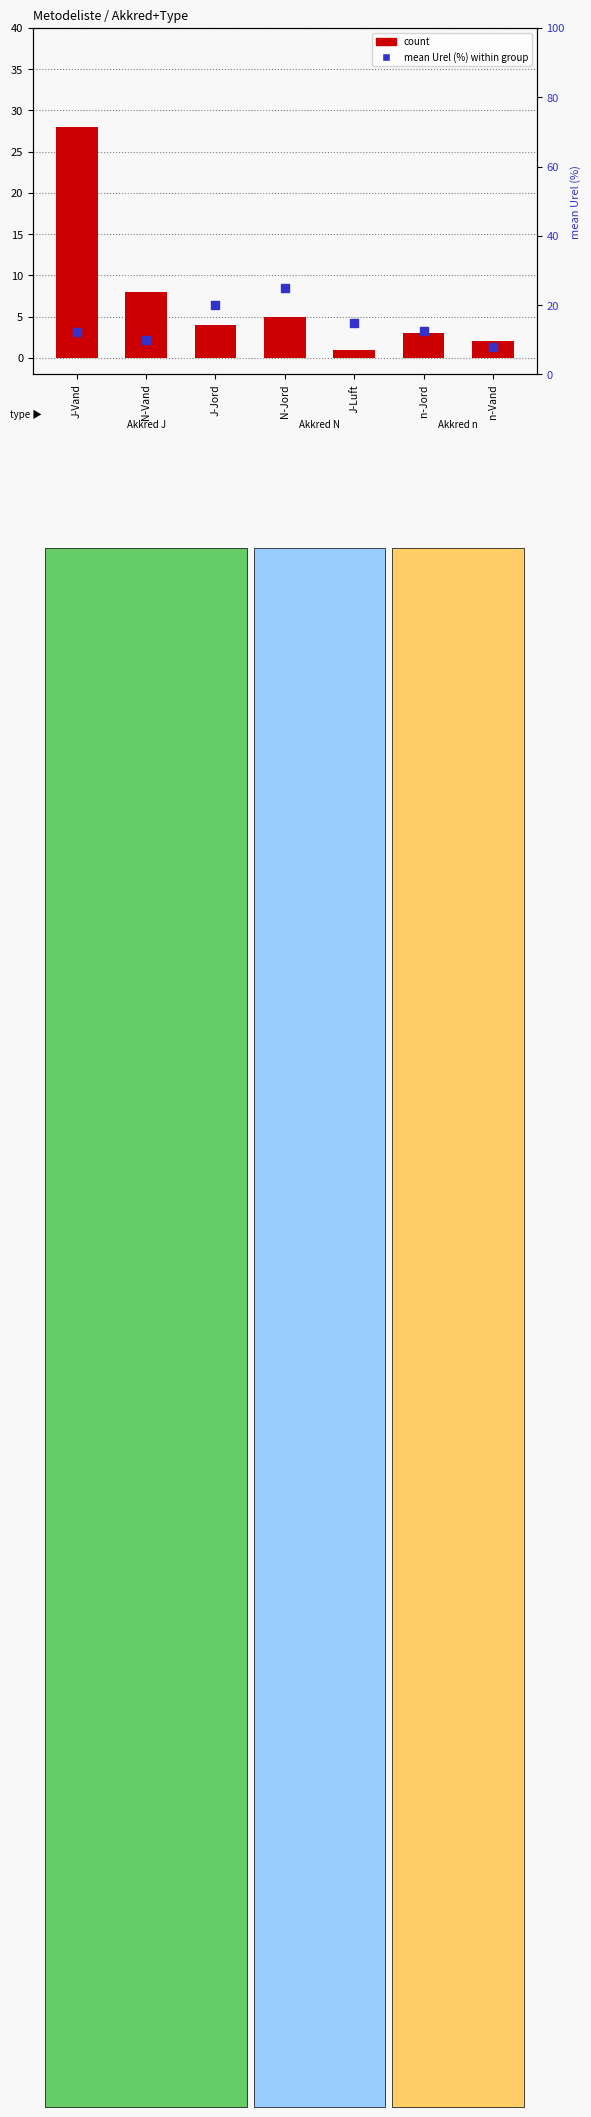

What are all the series names shown in the legend?

count, mean Urel (%) within group